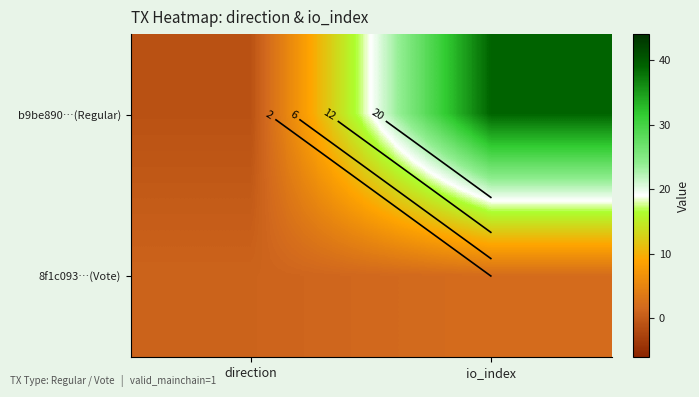

Is the value of 8f1c093…(Vote) at io_index greater than the value of b9be890…(Regular) at io_index?

No